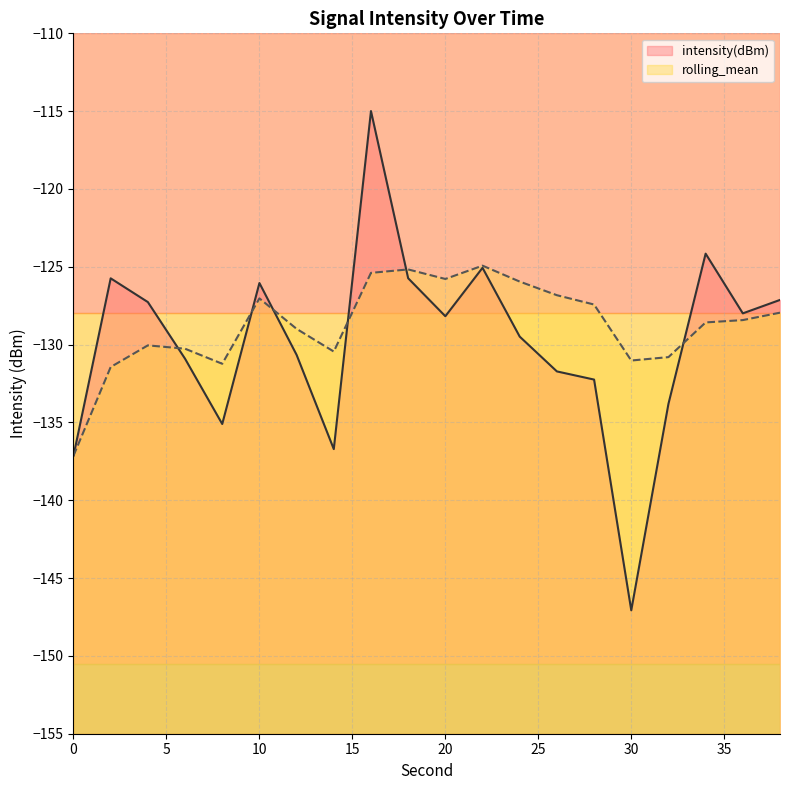

True or false: rolling_mean has a value of -131.0 at 30.

True